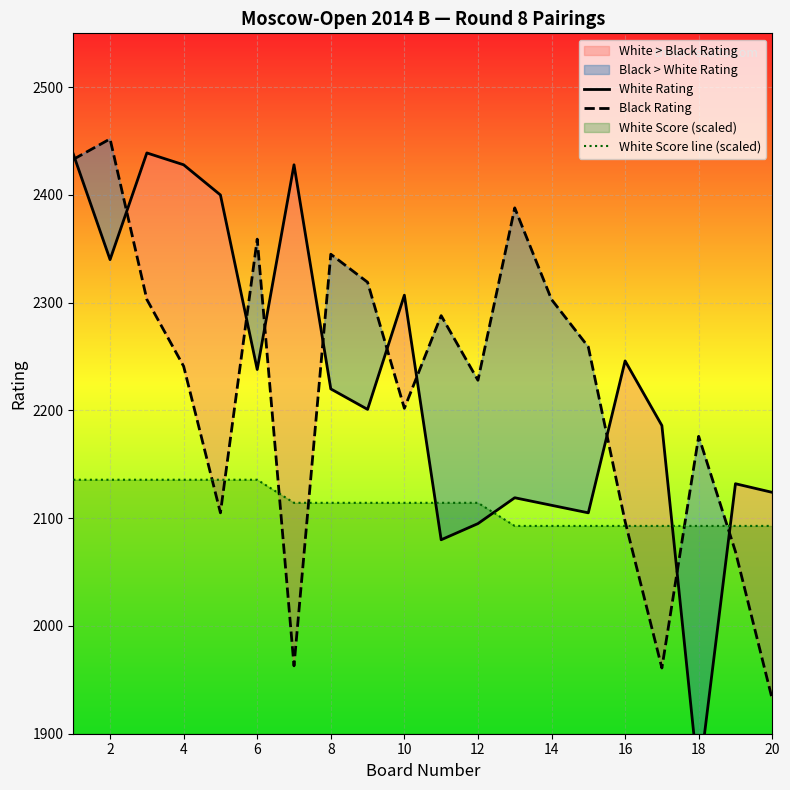

Which series has the widest spread of values?

White Rating